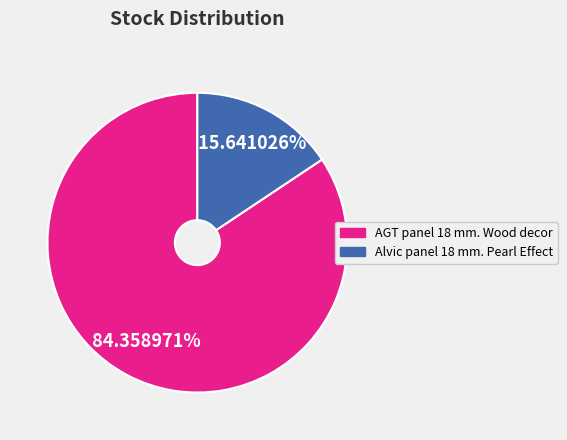

Does any single category account for the majority?

Yes